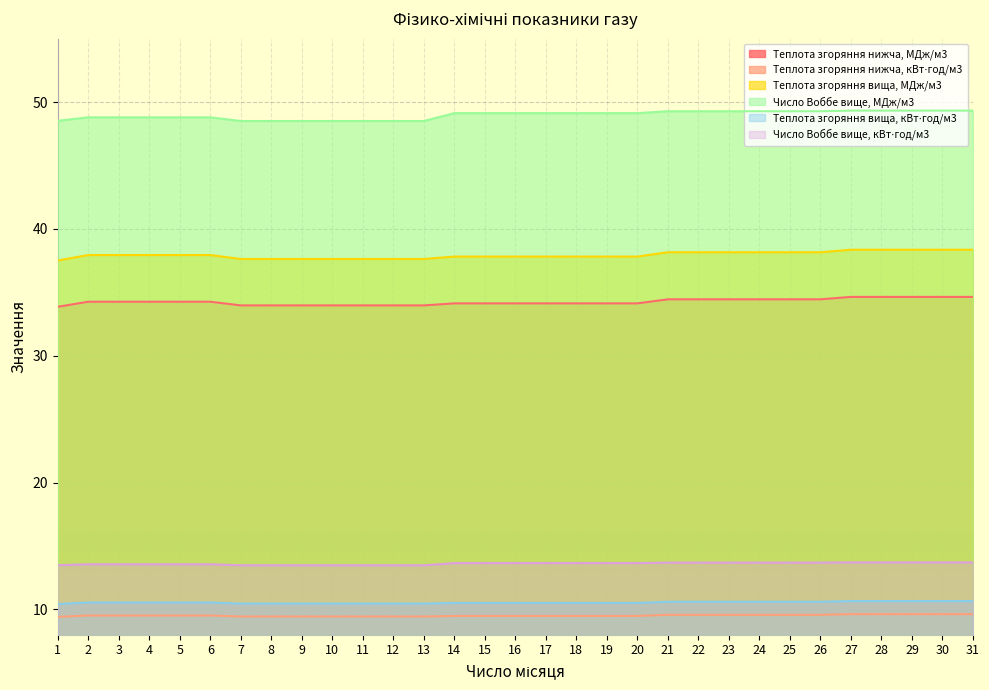

True or false: Теплота згоряння нижча, кВт⋅год/м3 and Теплота згоряння нижча, МДж/м3 cross at least once.

False